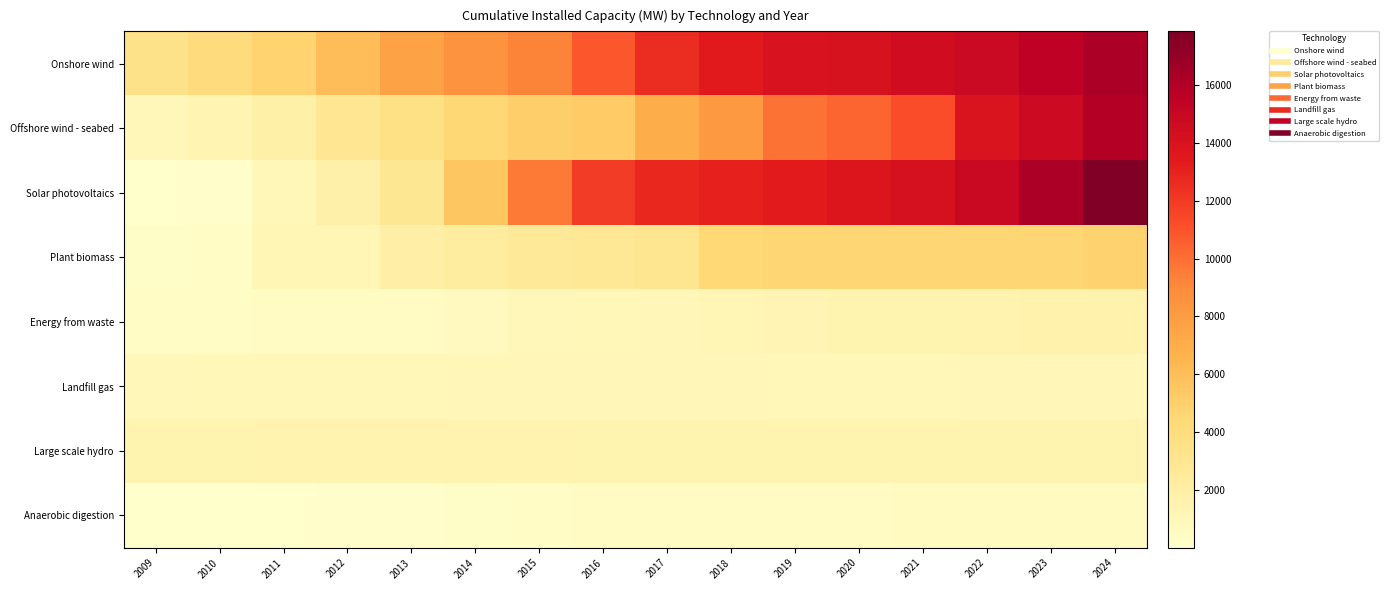

What is the total value across all series at 2009?

7559